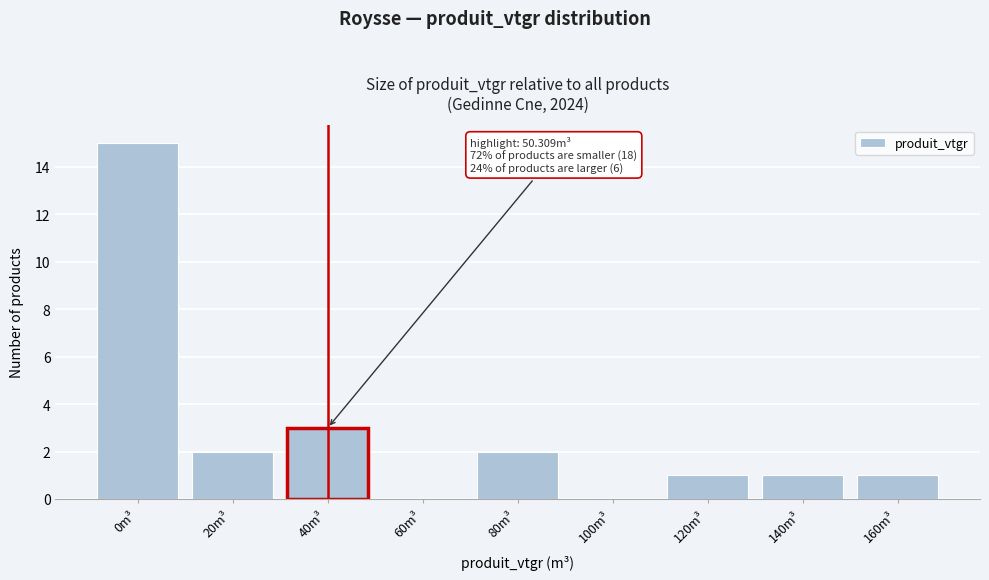

Reading right to left, what are all the values shown in this chart?

160m³=1	140m³=1	120m³=1	100m³=0	80m³=2	60m³=0	40m³=3	20m³=2	0m³=15